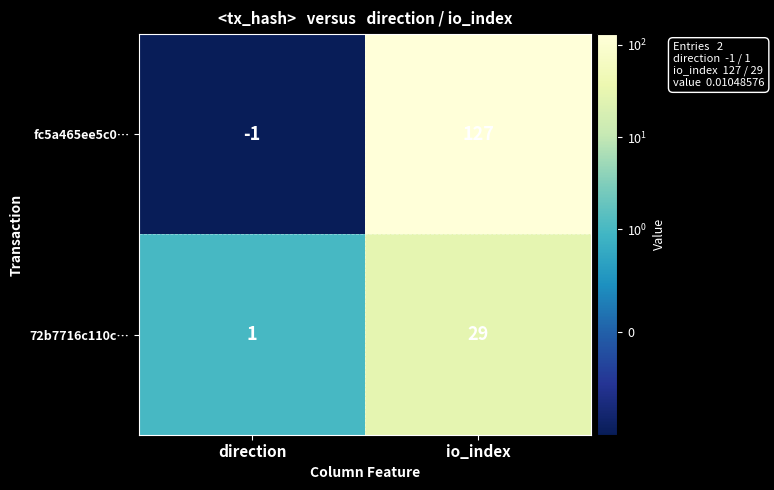

What is the difference between the maximum and minimum values in the fc5a465ee5c0… series?

128